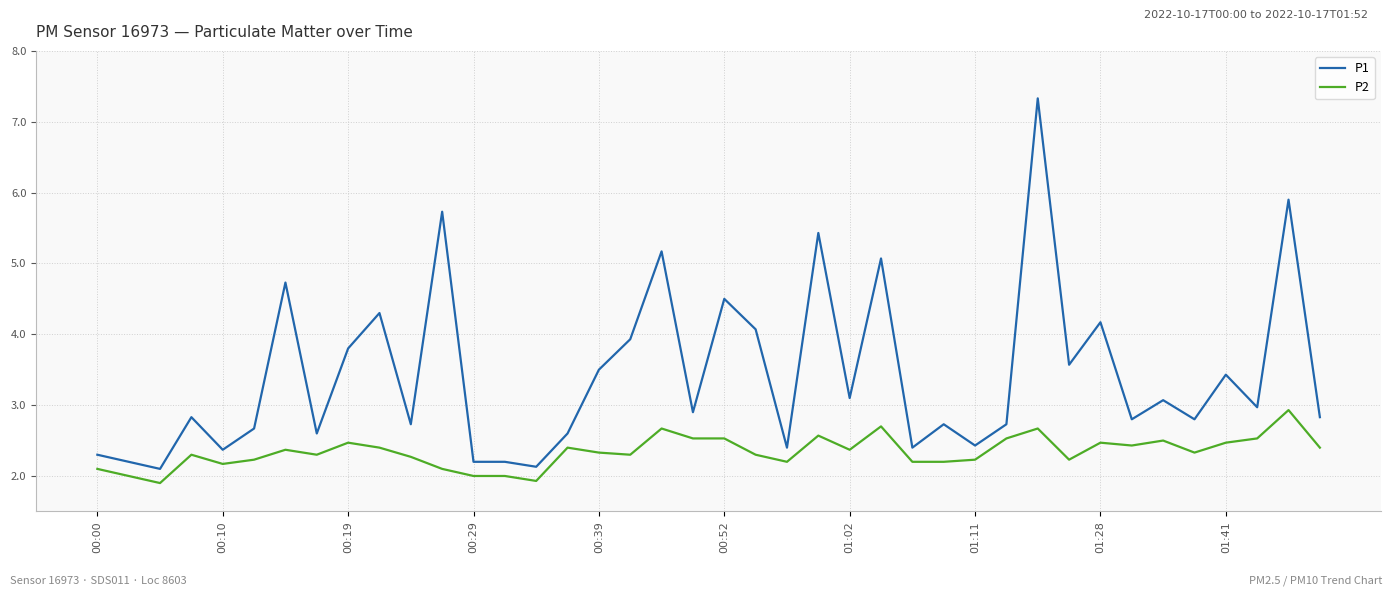

List the series in order of their peak value, highest first.

P1, P2